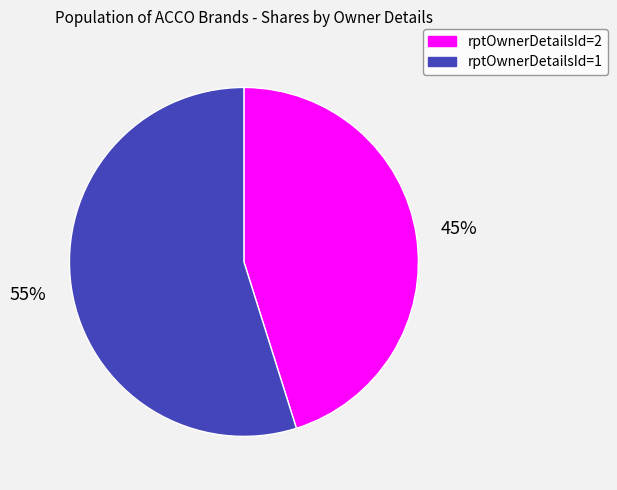

How many segments does this pie chart have?

2